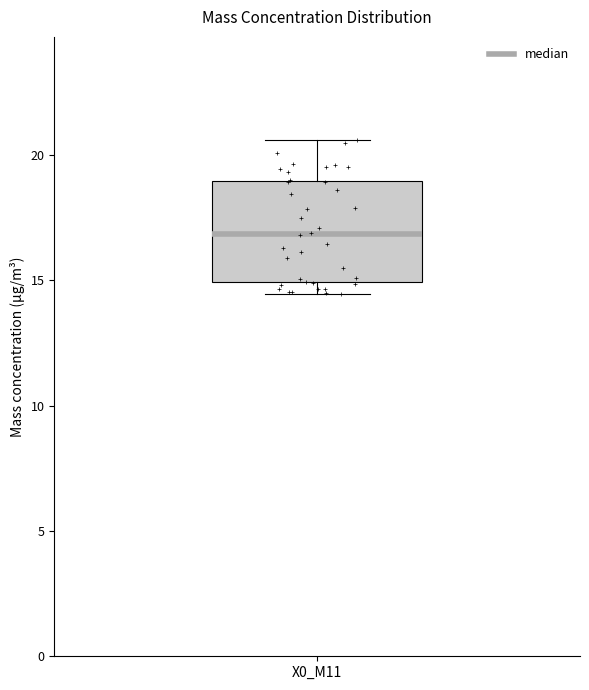

Transcribe this box plot: give where the median line is, the range the box spans, and where the two whiskers end, as read against the y-axis. The values are not printed on the chart, so give them approximately, as read against the axis.

median 17.0, box 15.0 to 19.0, whiskers 14.5 to 20.5